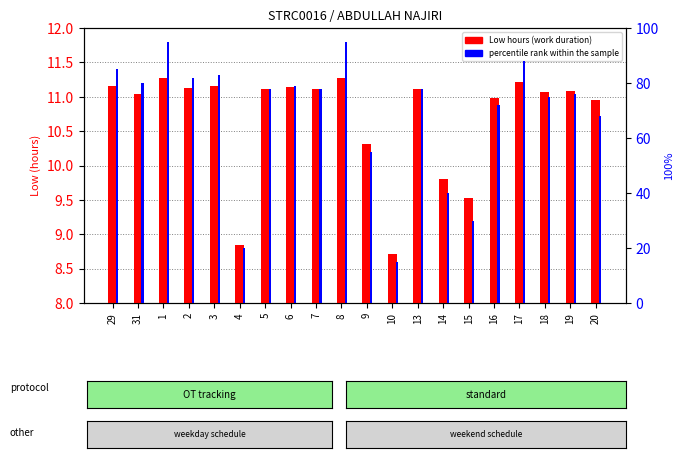

How many data points in percentile rank within the sample are less than 78?

9